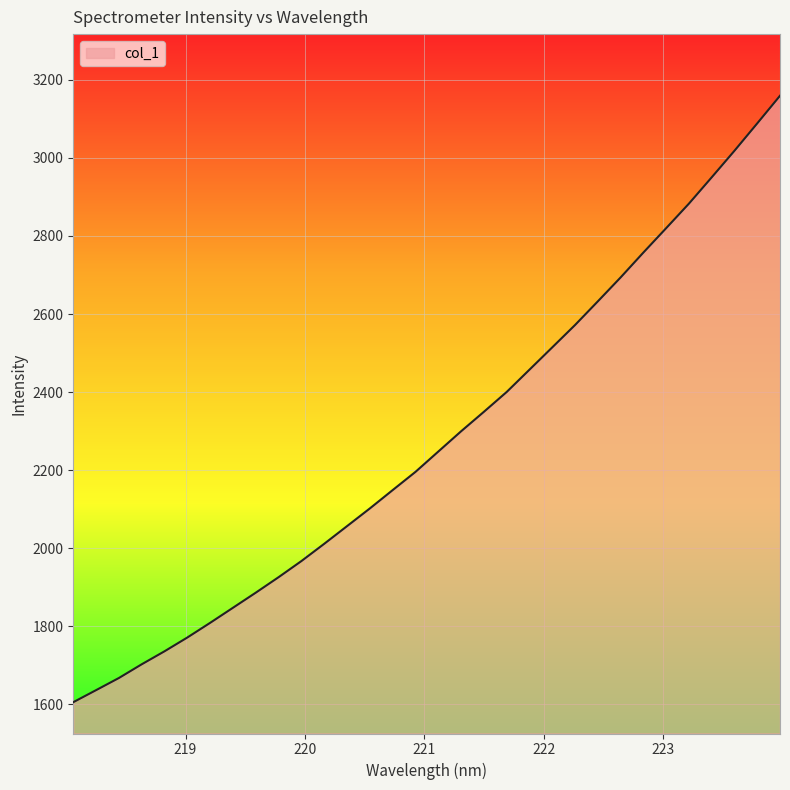

What is the smallest value displayed?

1605.1